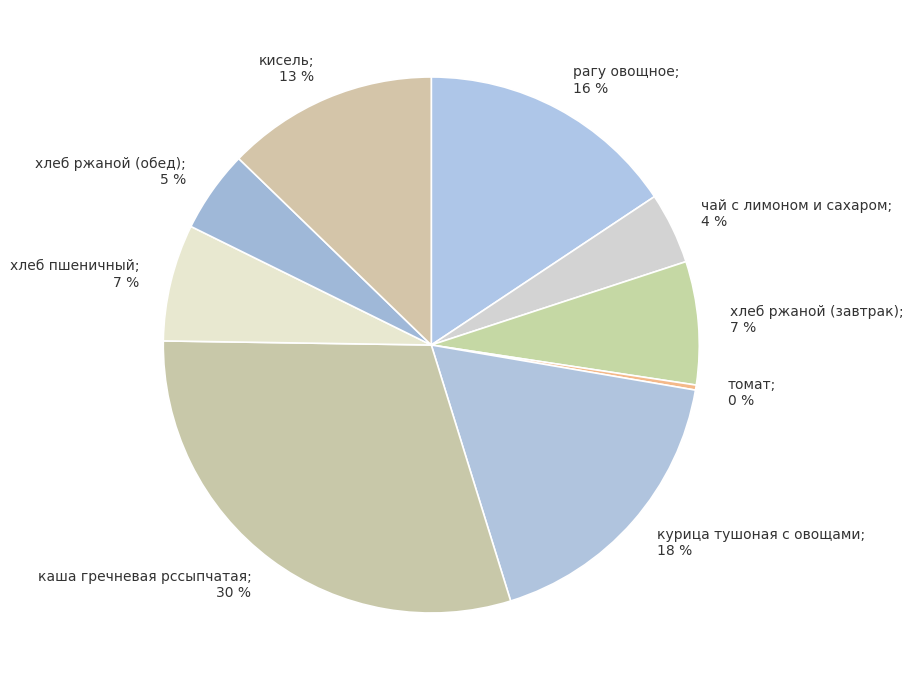

To the nearest percent, what is the difference between the largest and smallest slice percentages?

30%